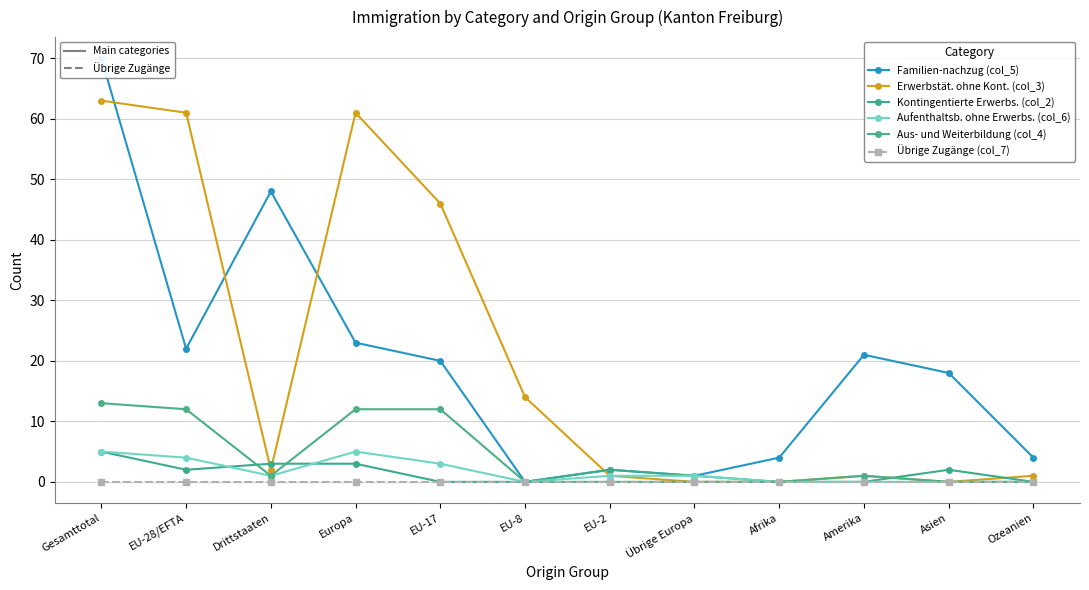

How many interior local valleys does the Kontingentierte Erwerbs. (col_2) series have?

1